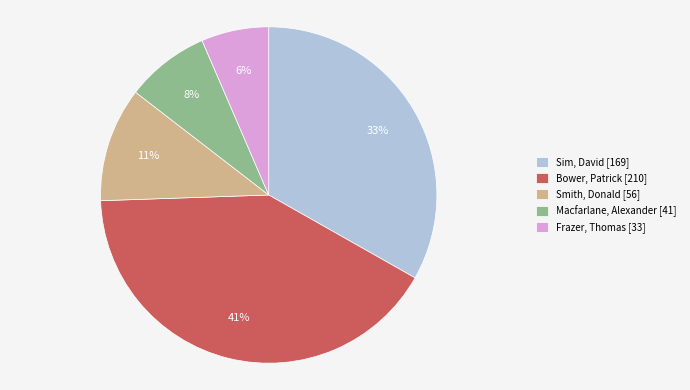

Which category has the biggest portion of the pie?

Bower, Patrick [210]